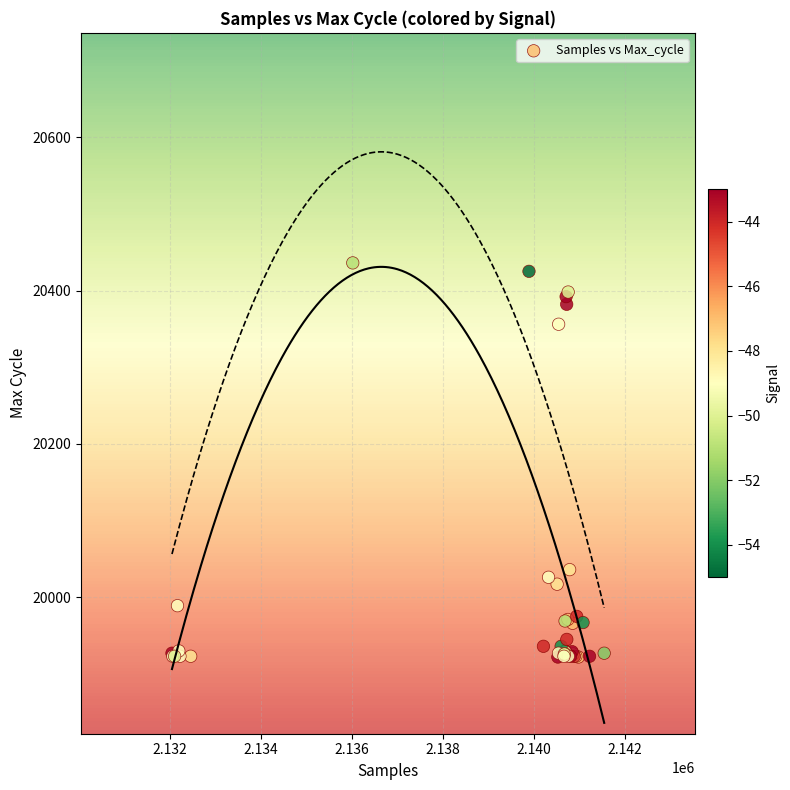

What Y value in the scatter plot is closest to 20179?

20036